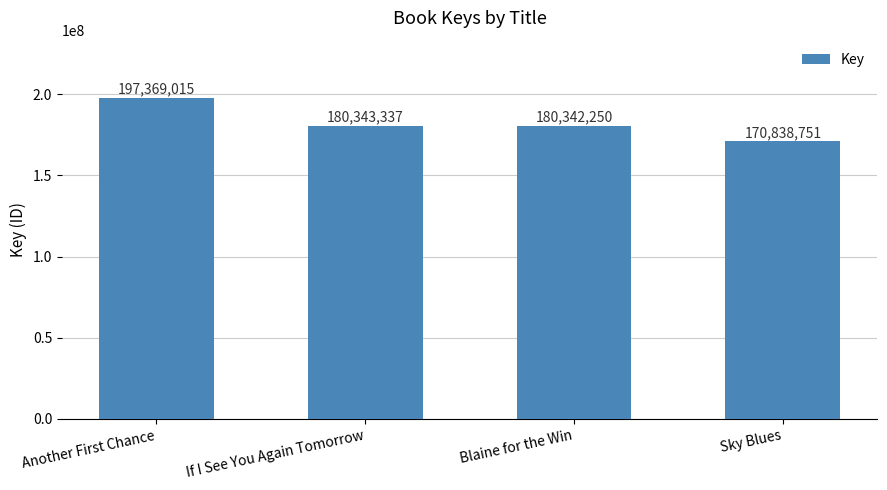

What is the label of the 4th bar from the right?

Another First Chance